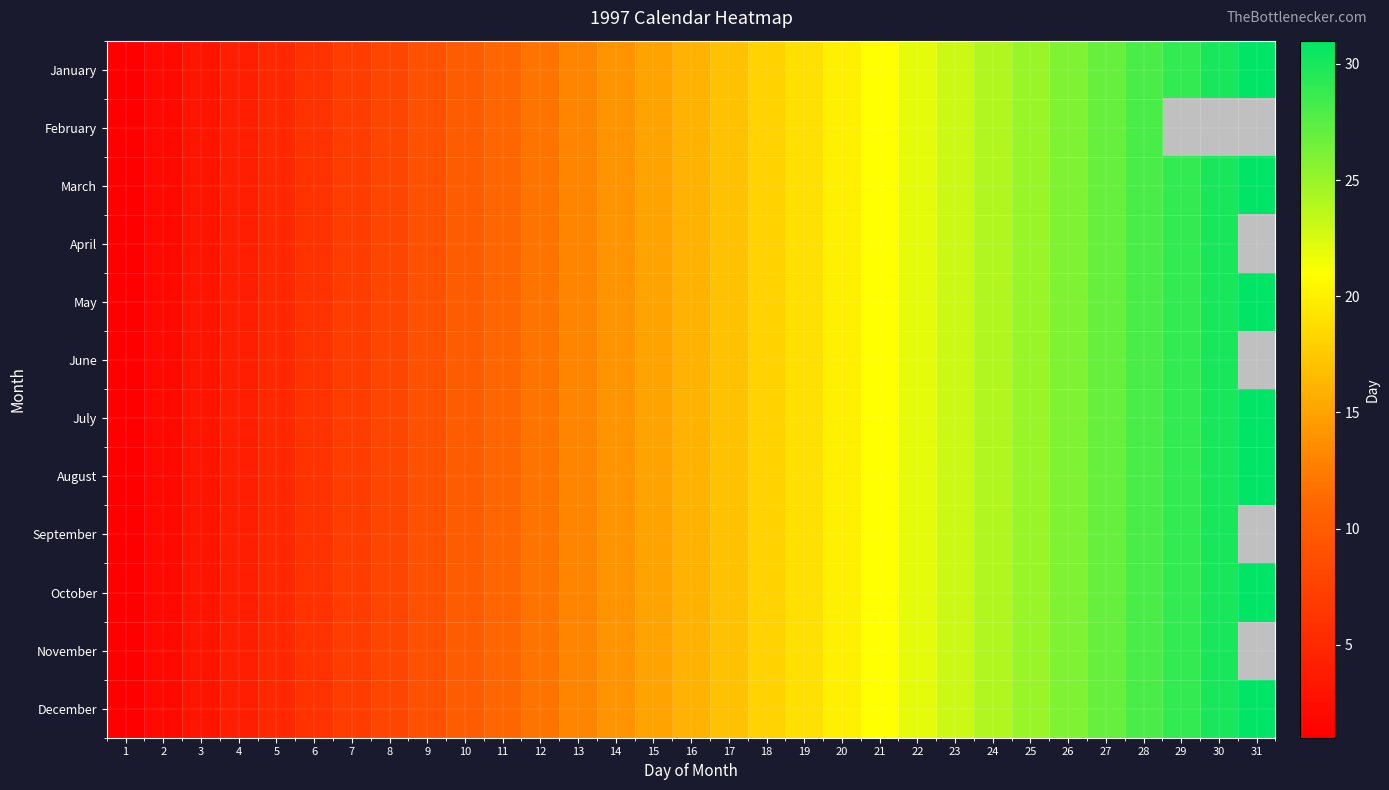

At which category is the sum across all series the highest?

28